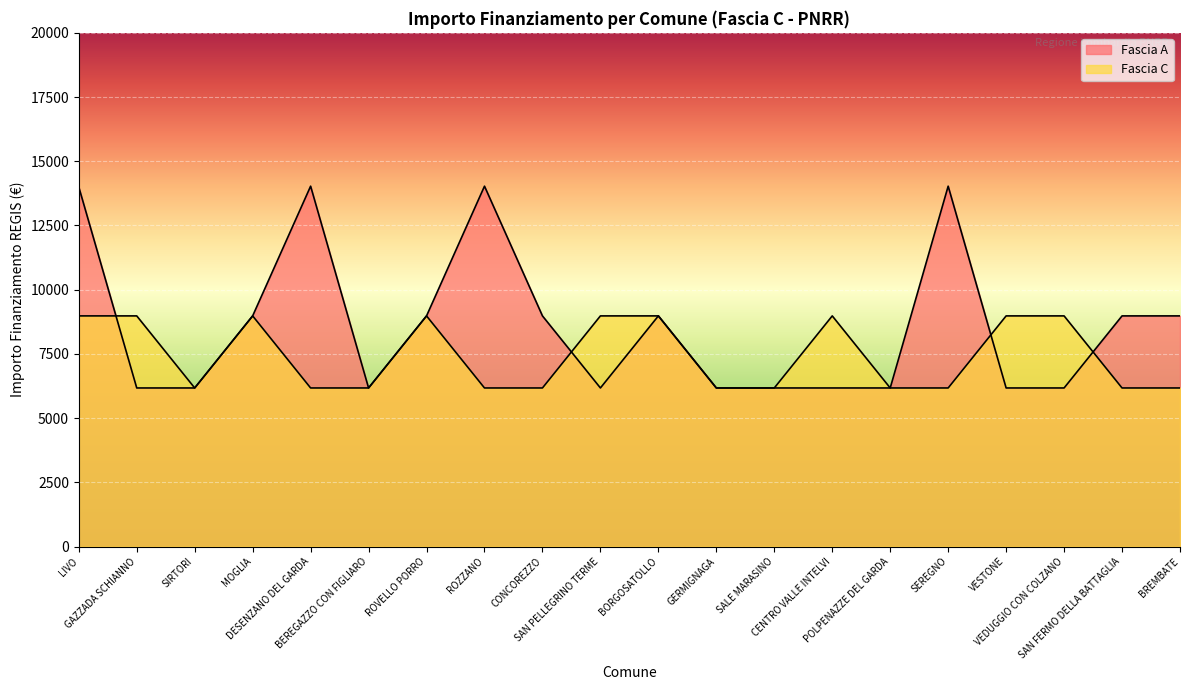

Where do Fascia C and Fascia A first cross each other?

LIVO and GAZZADA SCHIANNO